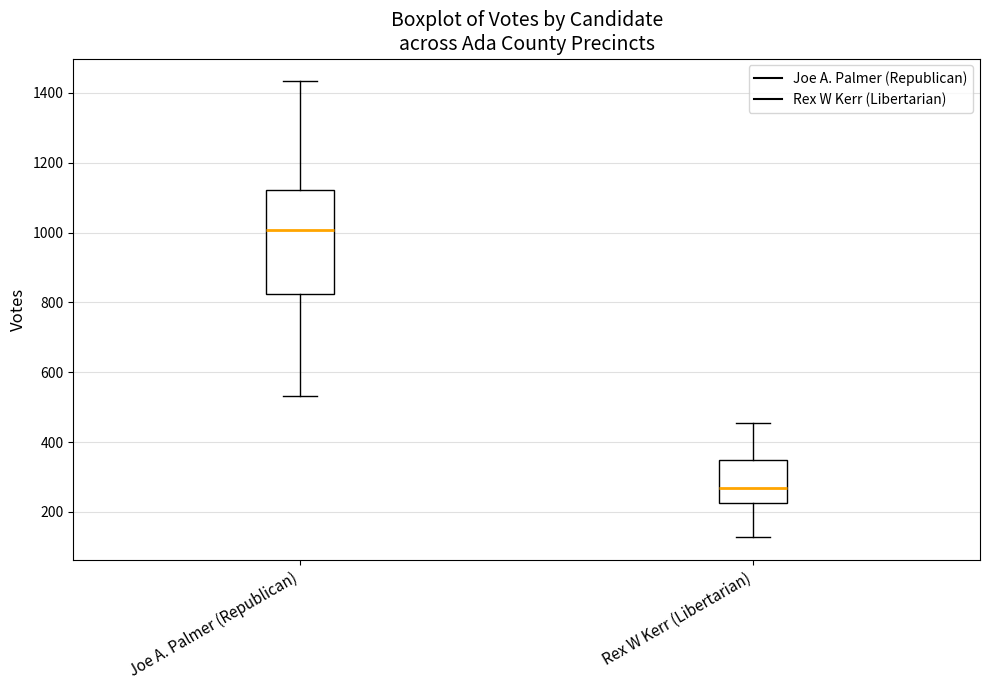

Reading left to right, transcribe this box plot: for each box, give where its median line is, the range the box spans, and where its two whiskers end, as read against the y-axis. The values are not printed on the chart, so give them approximately, as read against the axis.

Joe A. Palmer (Republican): median 1000, box 820 to 1120, whiskers 540 to 1440
Rex W Kerr (Libertarian): median 260, box 220 to 340, whiskers 120 to 460